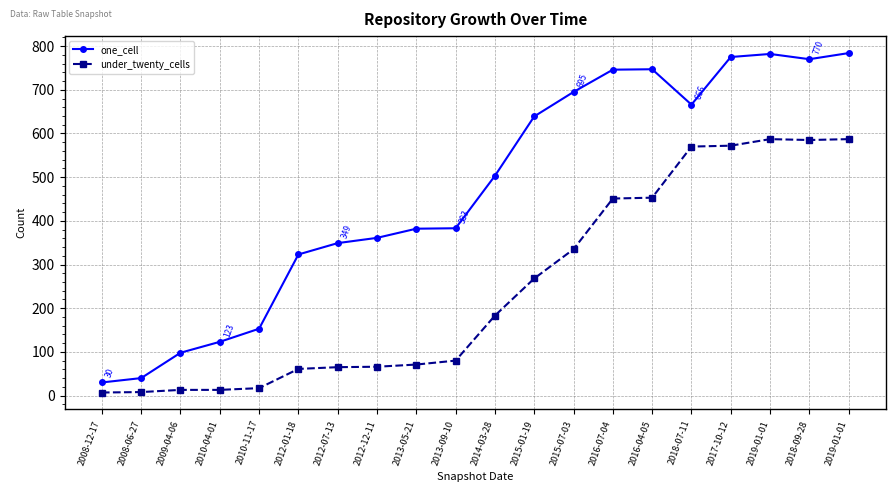

How many lines are shown in the chart?

2